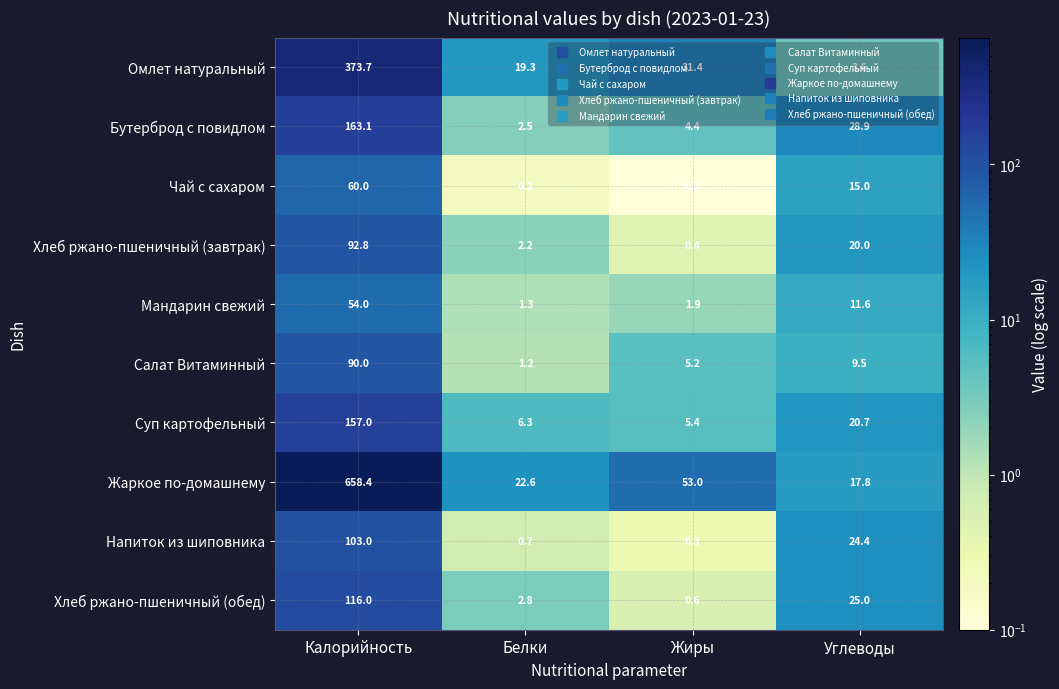

How many data points does each series have?

4